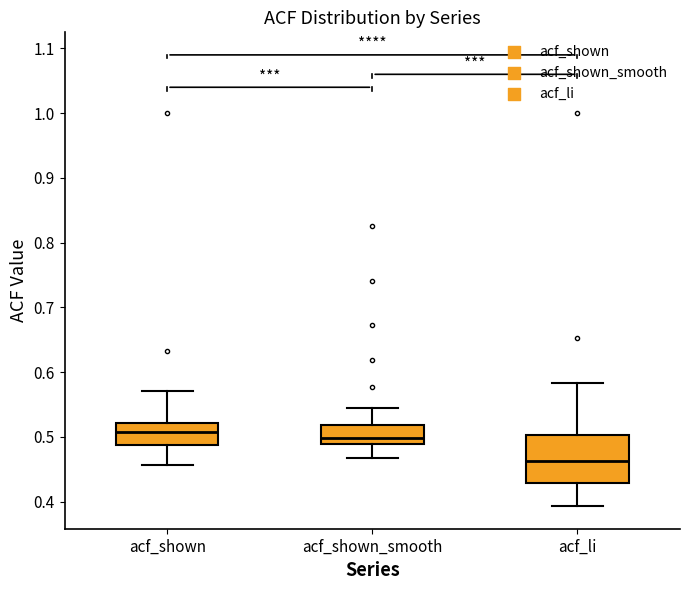

Reading left to right, read every box against the y-axis: the position of its median line, the range the box covers, and the ends of its whiskers. The values are not printed on the chart, so give them approximately, as read against the axis.

acf_shown: median 0.51, box 0.49 to 0.52, whiskers 0.46 to 0.57
acf_shown_smooth: median 0.50, box 0.49 to 0.52, whiskers 0.47 to 0.55
acf_li: median 0.46, box 0.43 to 0.50, whiskers 0.39 to 0.58